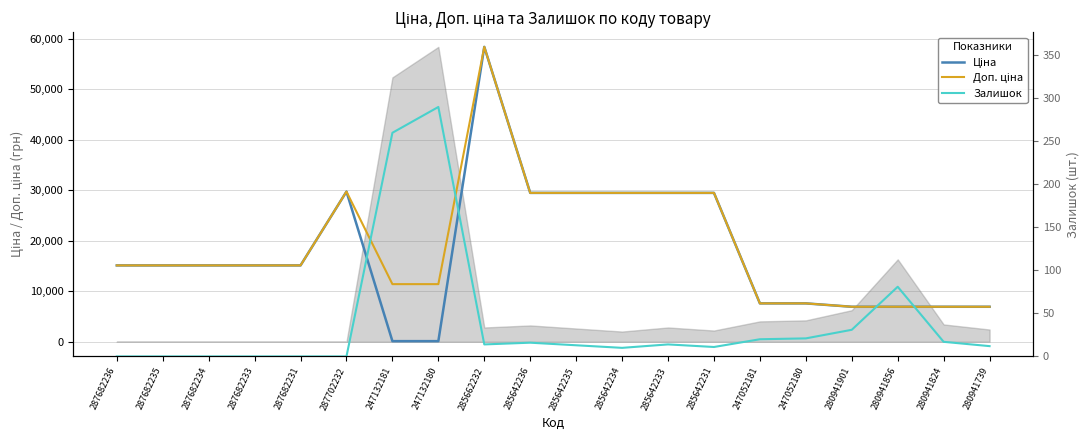

What is the label of the 7th point from the right?

285642231